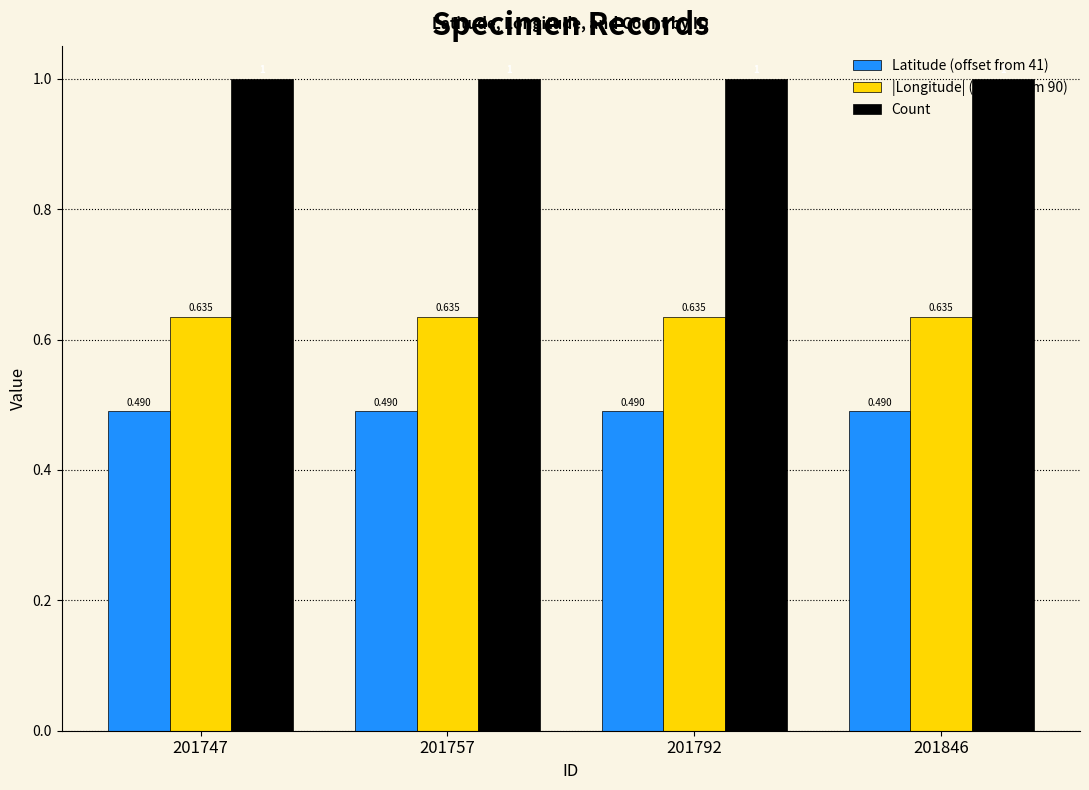

What is the sum of all |Longitude| (offset from 90) values?

2.5